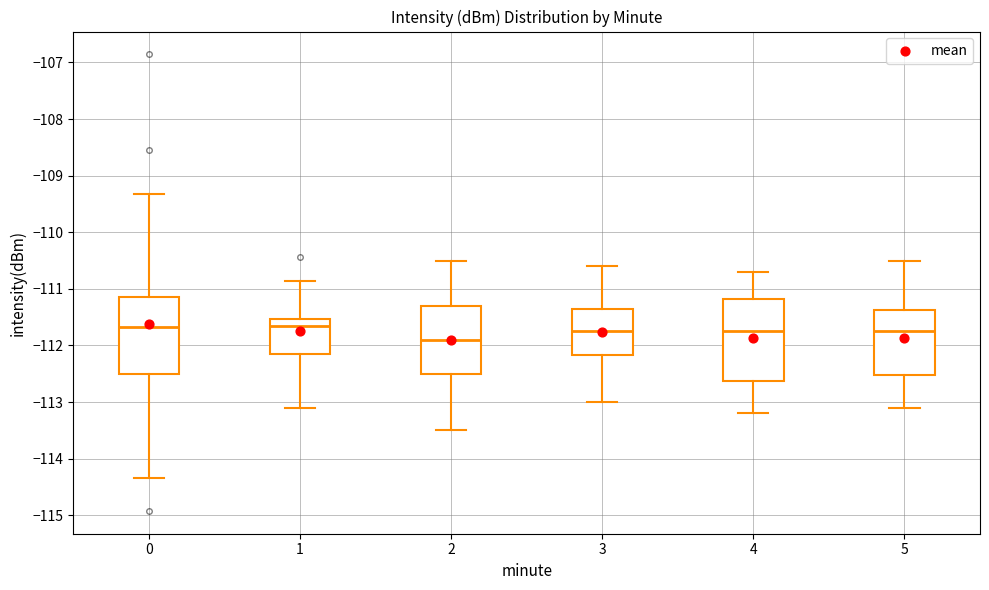

Where is the lower edge of the box at x = 4 on the y-axis? The values are not printed on the chart, so give them approximately, as read against the axis.

-112.6